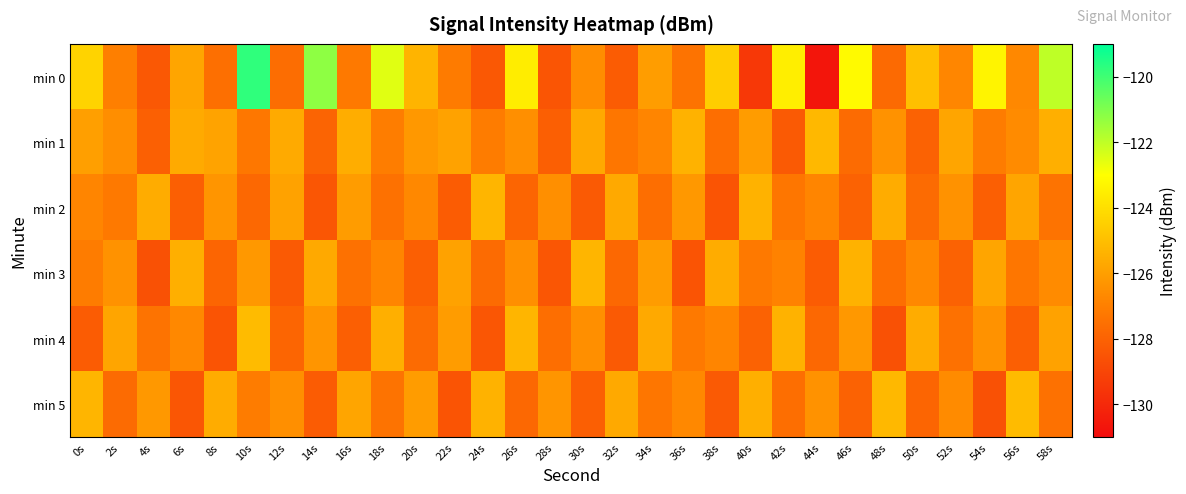

At 8s, list the series in order from largest to smallest.

min 5, min 1, min 2, min 0, min 3, min 4